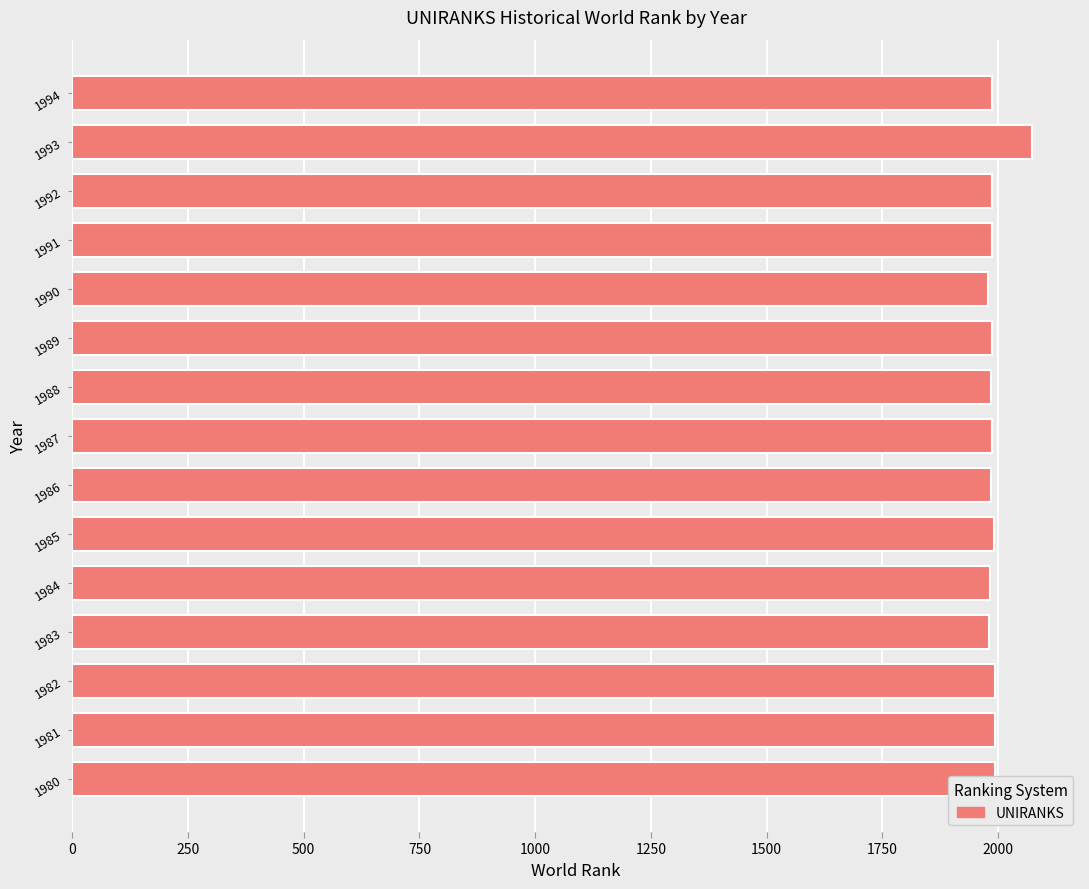

What is the maximum value shown in the chart?

2073